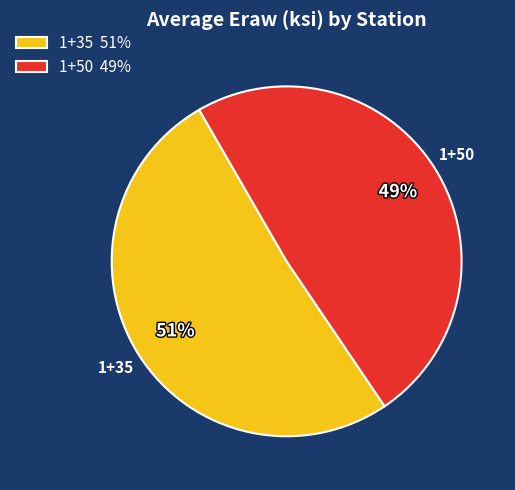

What percentage is the 1+50 49% slice, to the nearest percent?

49%